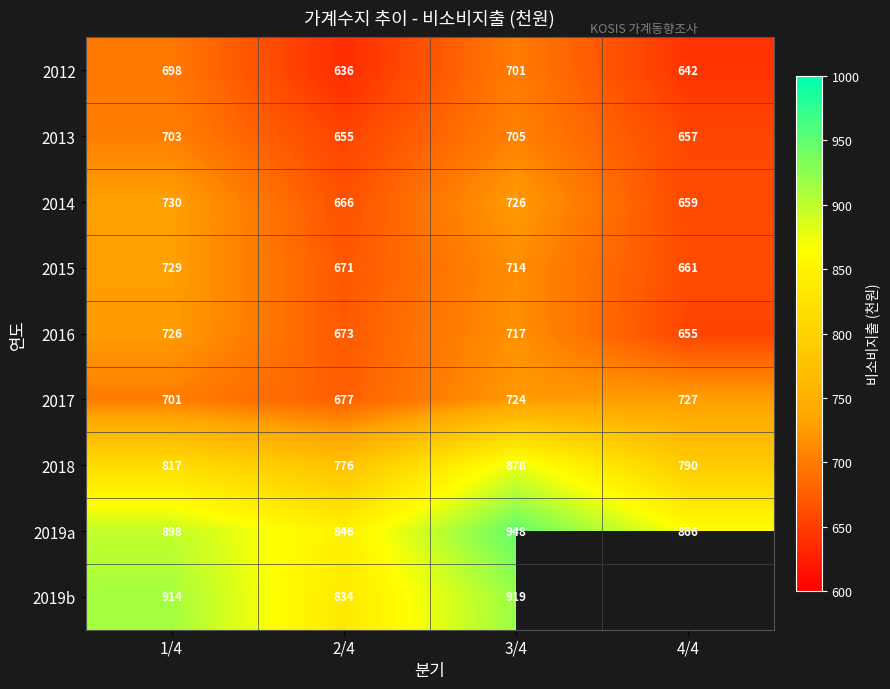

Which category has the lowest value in the 2017 series?

2/4